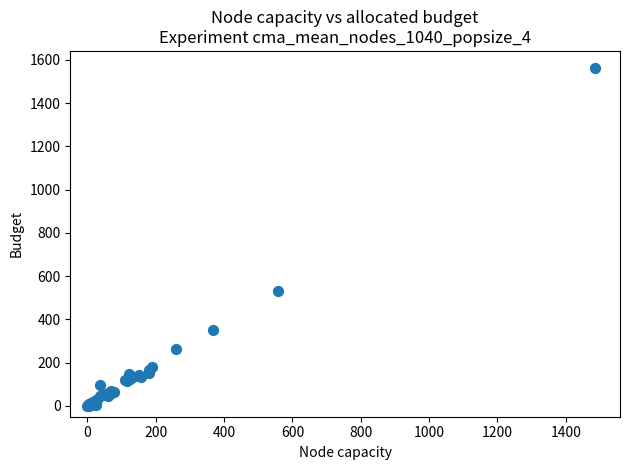

What Y value in the scatter plot is closest to 781?

531.5